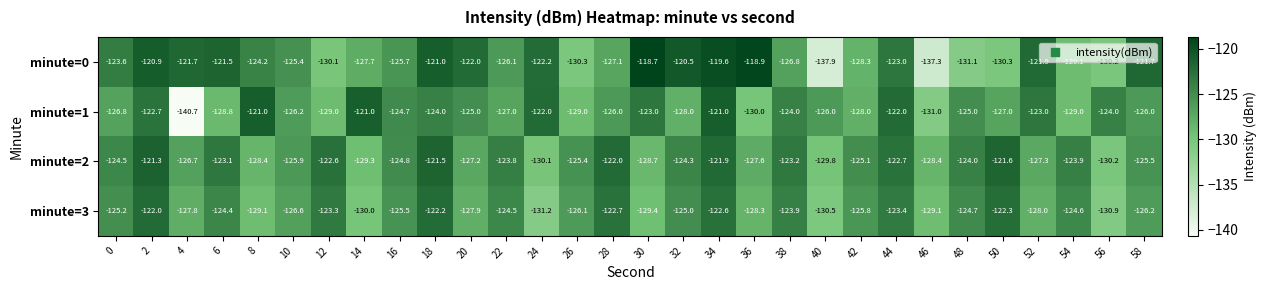

At which category is the sum across all series the highest?

34